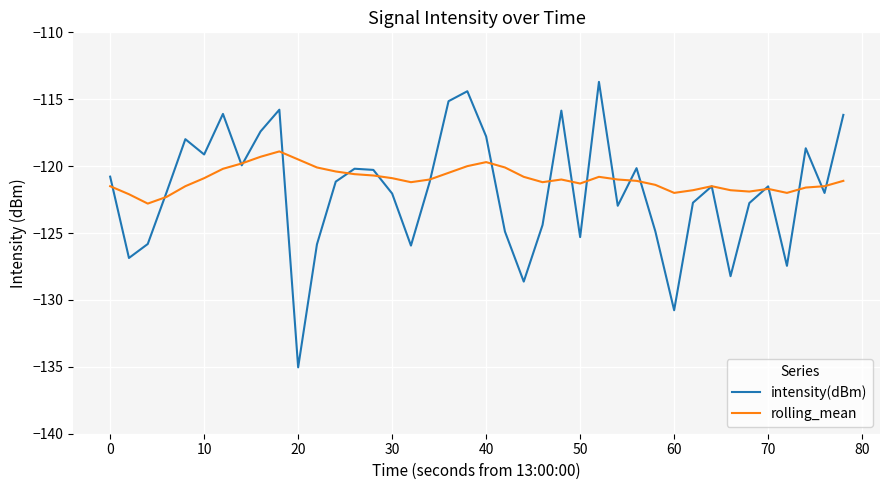

What is the greatest value displayed?

-113.7